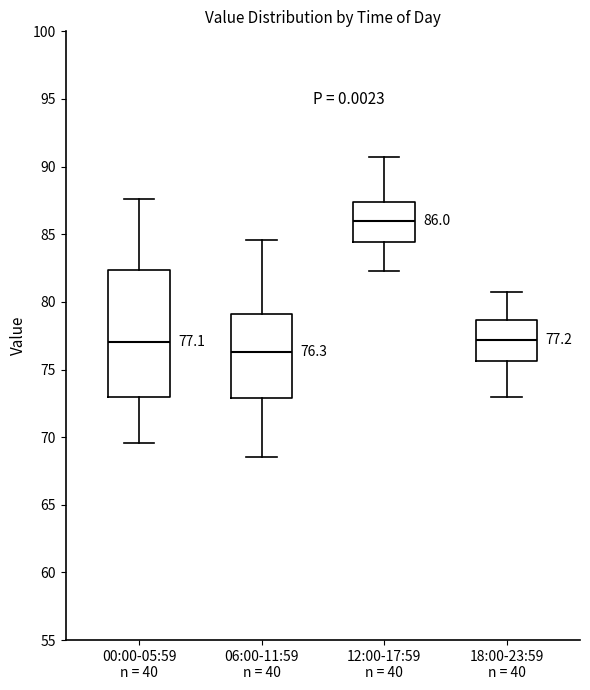

Which box is the tallest, from its lower edge to its upper edge?

00:00-05:59 n = 40